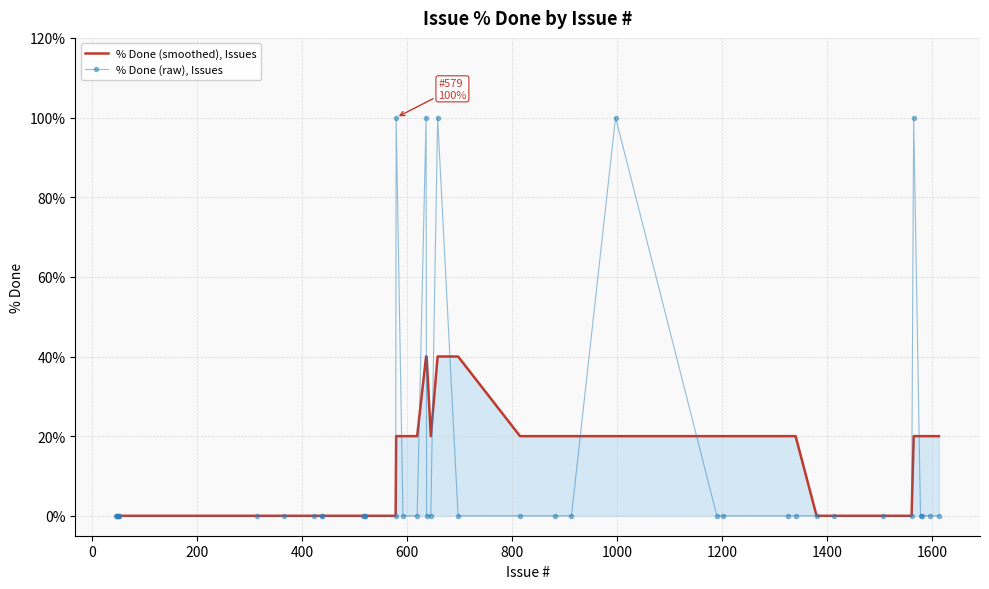

How many % Done (smoothed), Issues values are between 0 and 20?

36